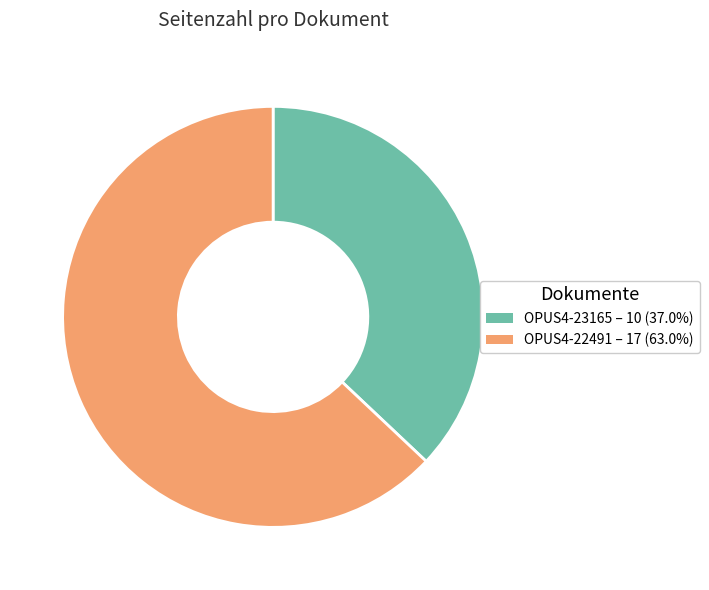

What is the ratio of the value at OPUS4-23165 to the value at OPUS4-22491?

0.6